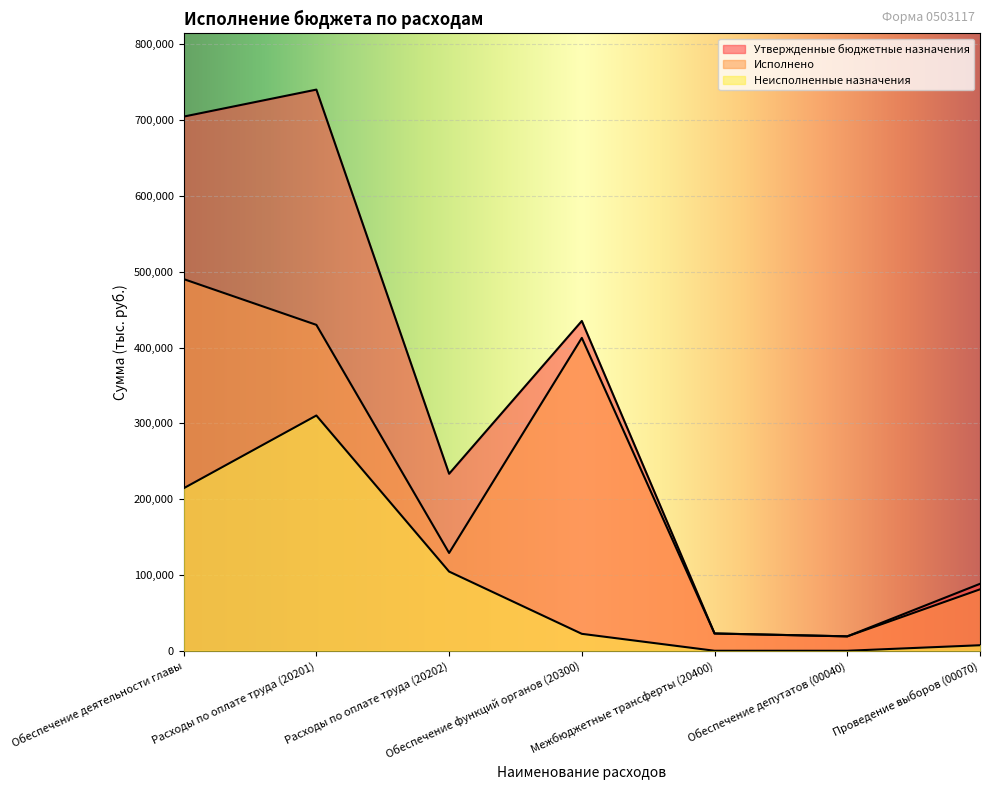

What are all the series names shown in the legend?

Утвержденные бюджетные назначения, Исполнено, Неисполненные назначения